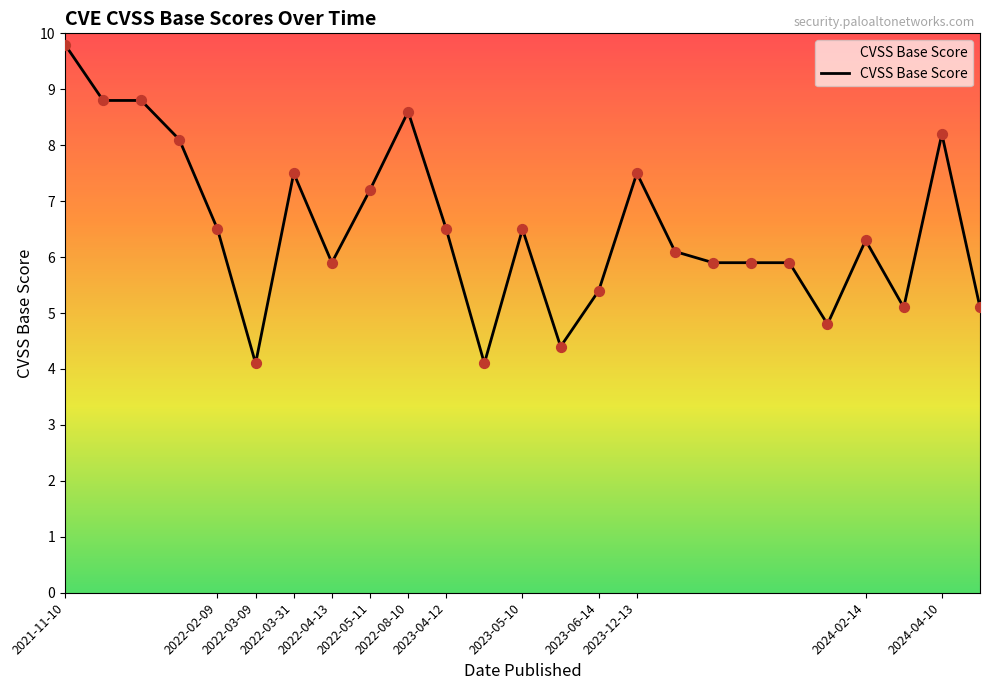

What is the difference between the maximum and minimum values?

5.7